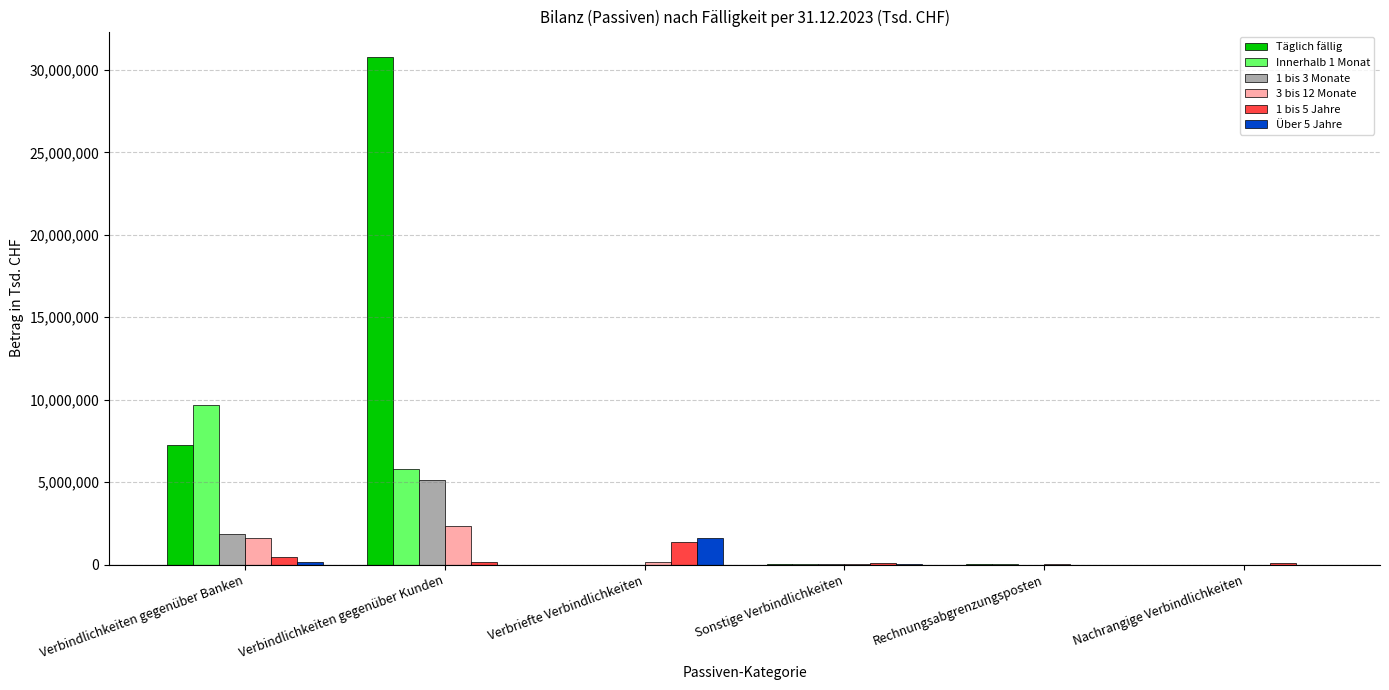

Does the chart contain stacked bars?

No